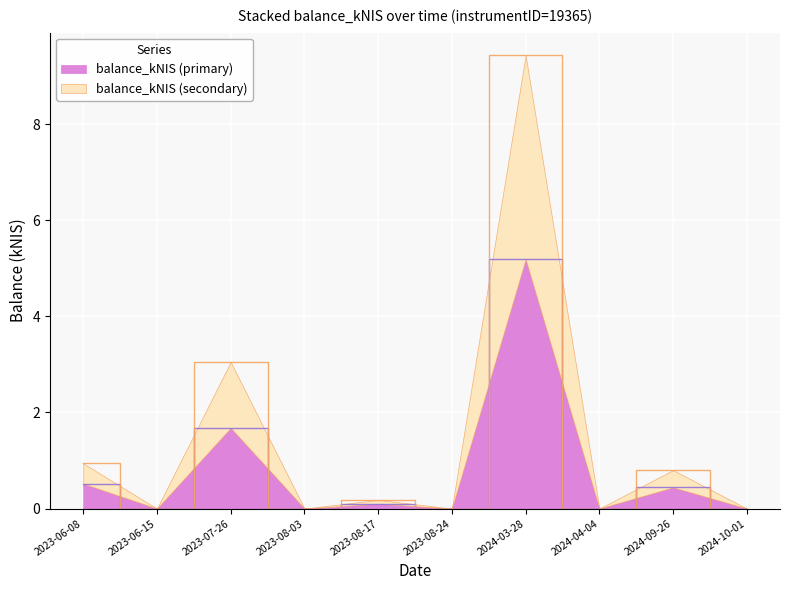

What is the difference between the maximum and second lowest values?

5.2